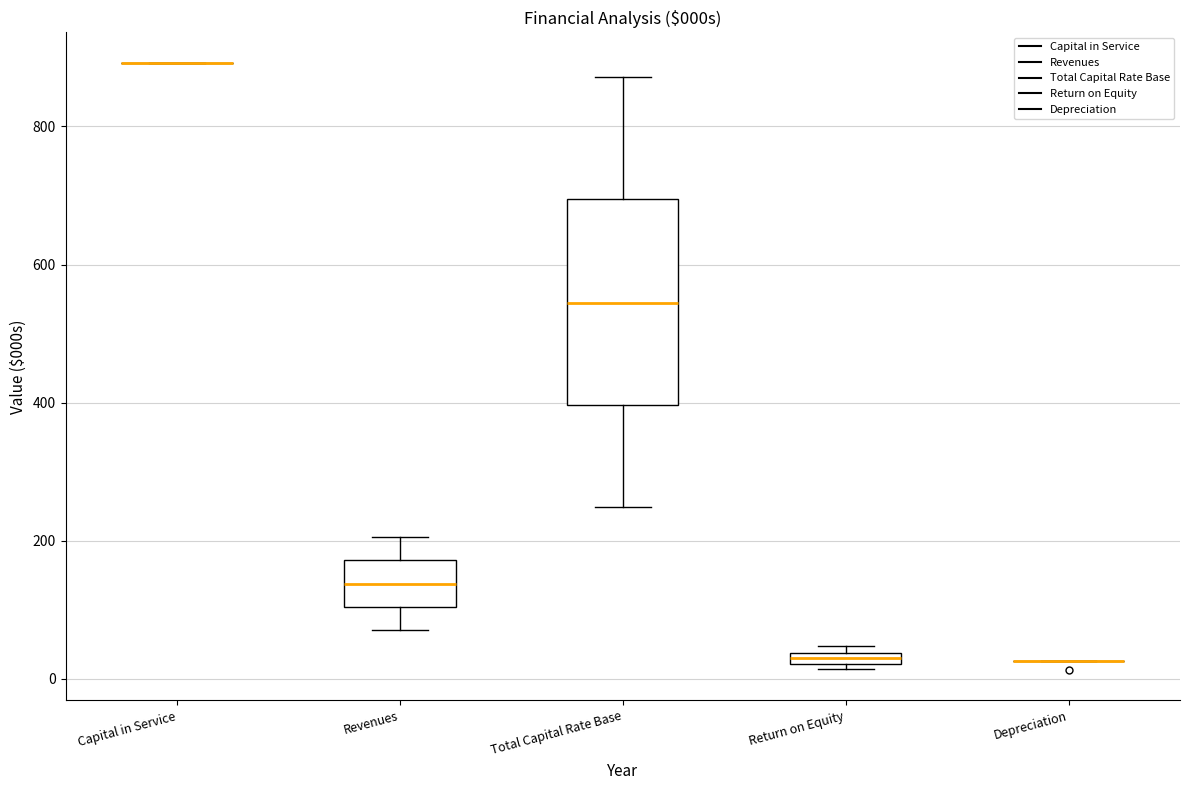

Where is the lower edge of the box for Total Capital Rate Base on the y-axis? The values are not printed on the chart, so give them approximately, as read against the axis.

400